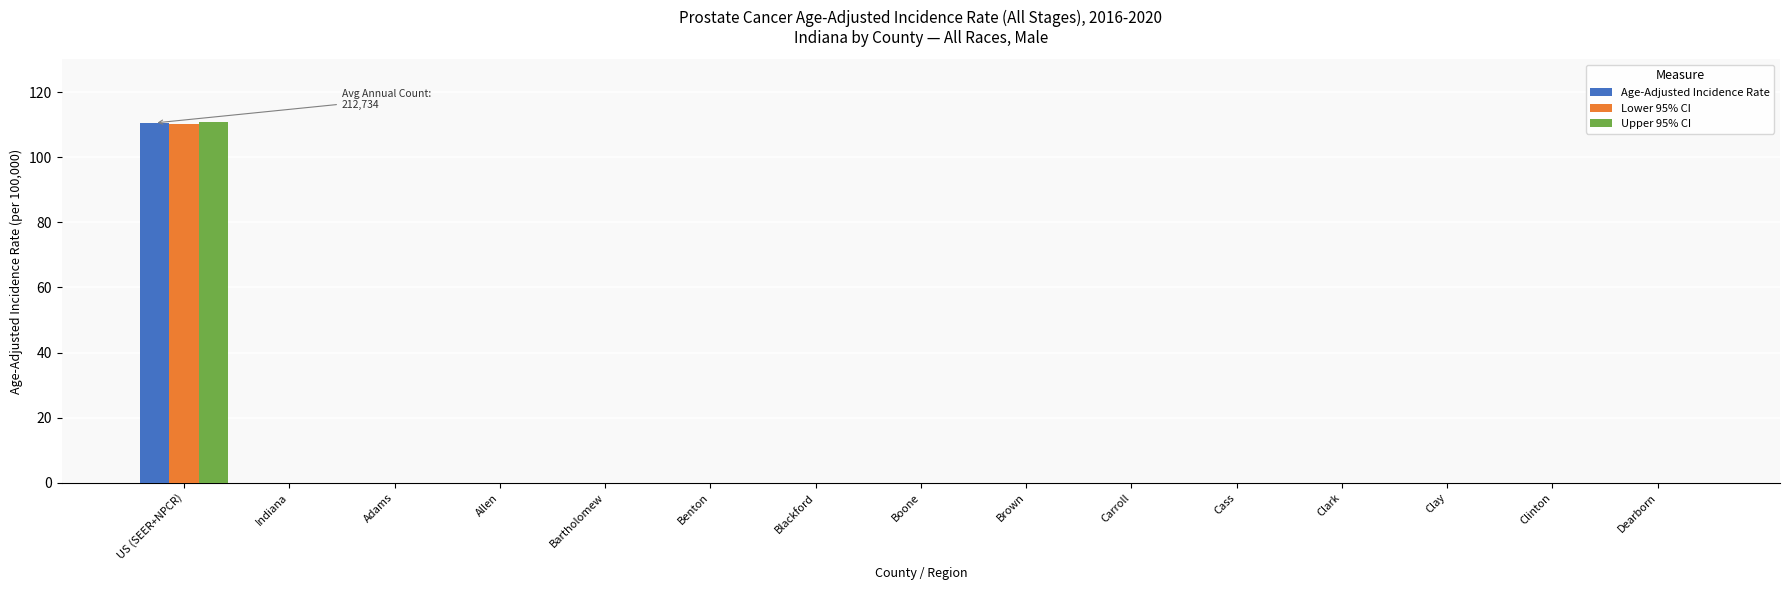

At which category is the sum across all series the highest?

US (SEER+NPCR)